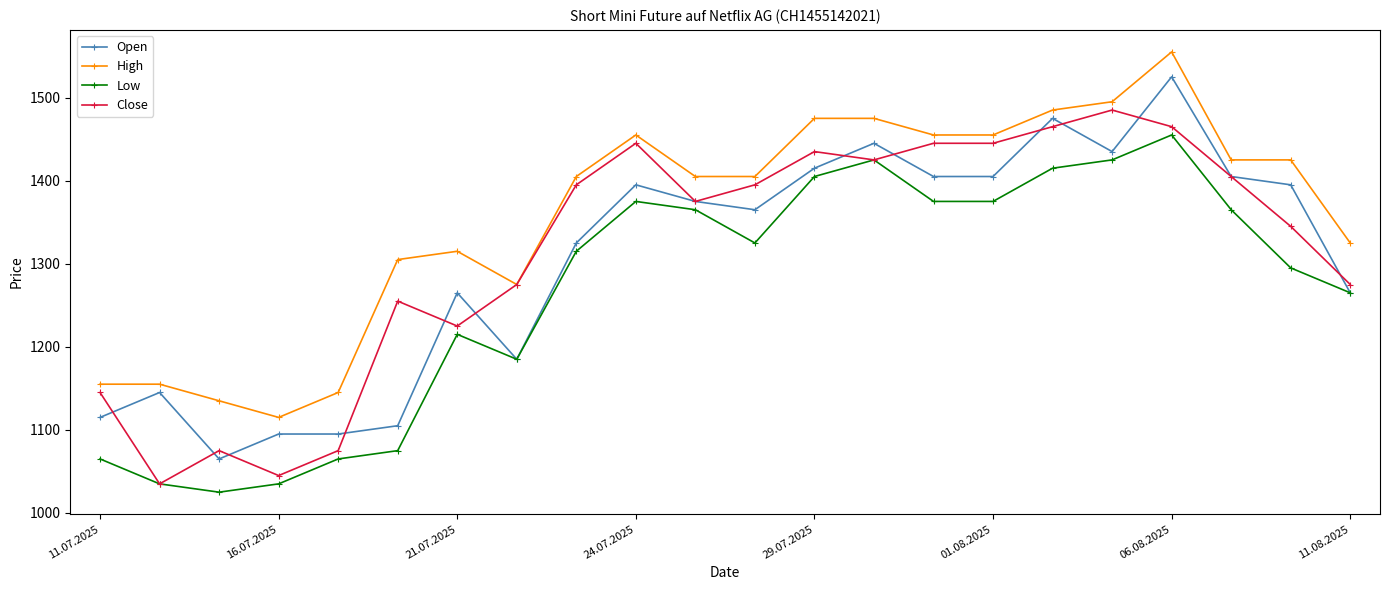

Rank the series by their maximum value, from highest to lowest.

High, Open, Close, Low